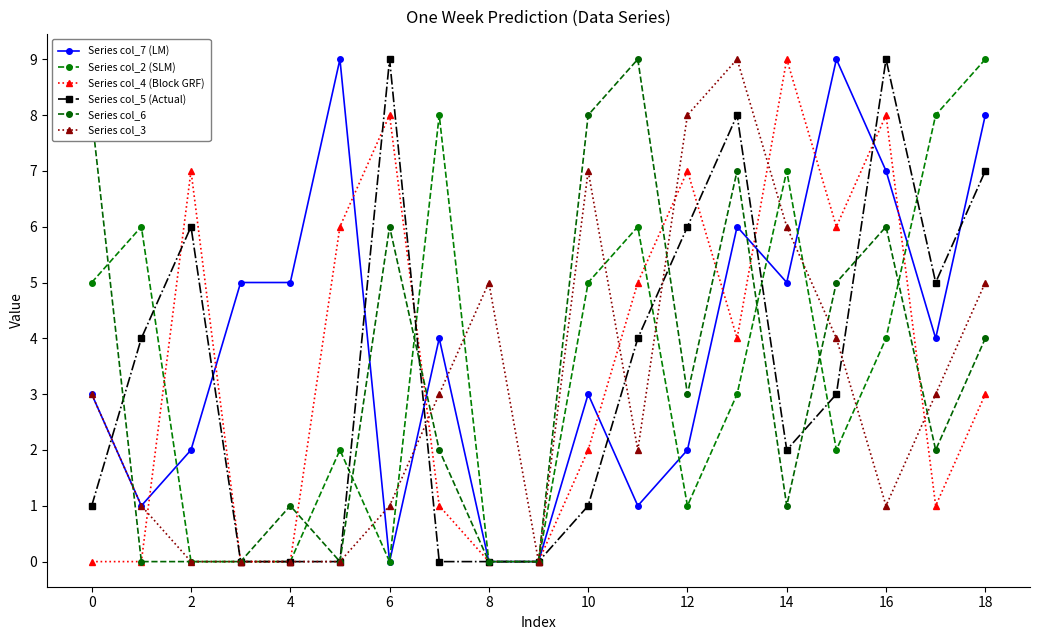

Is this an area chart (filled region under the line)?

No